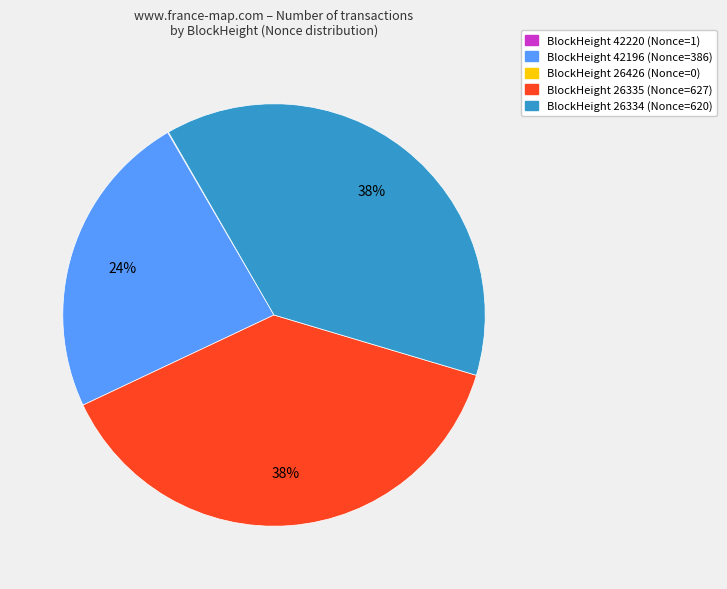

To the nearest percent, what is the difference between the largest and smallest slice percentages?

38%